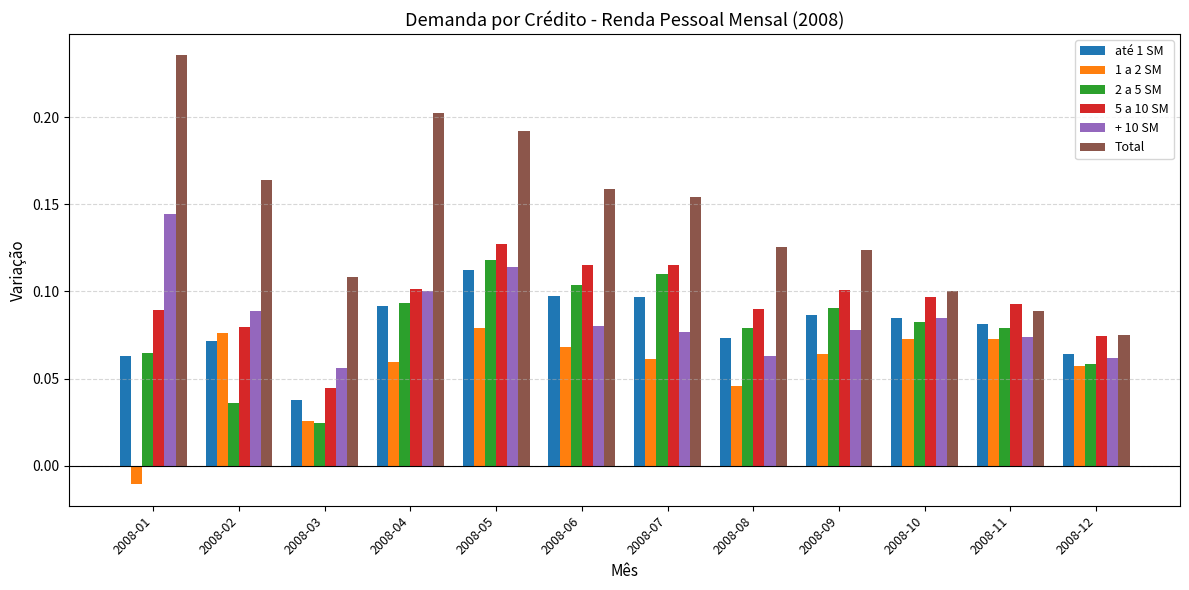

At which category is the sum across all series the highest?

2008-05